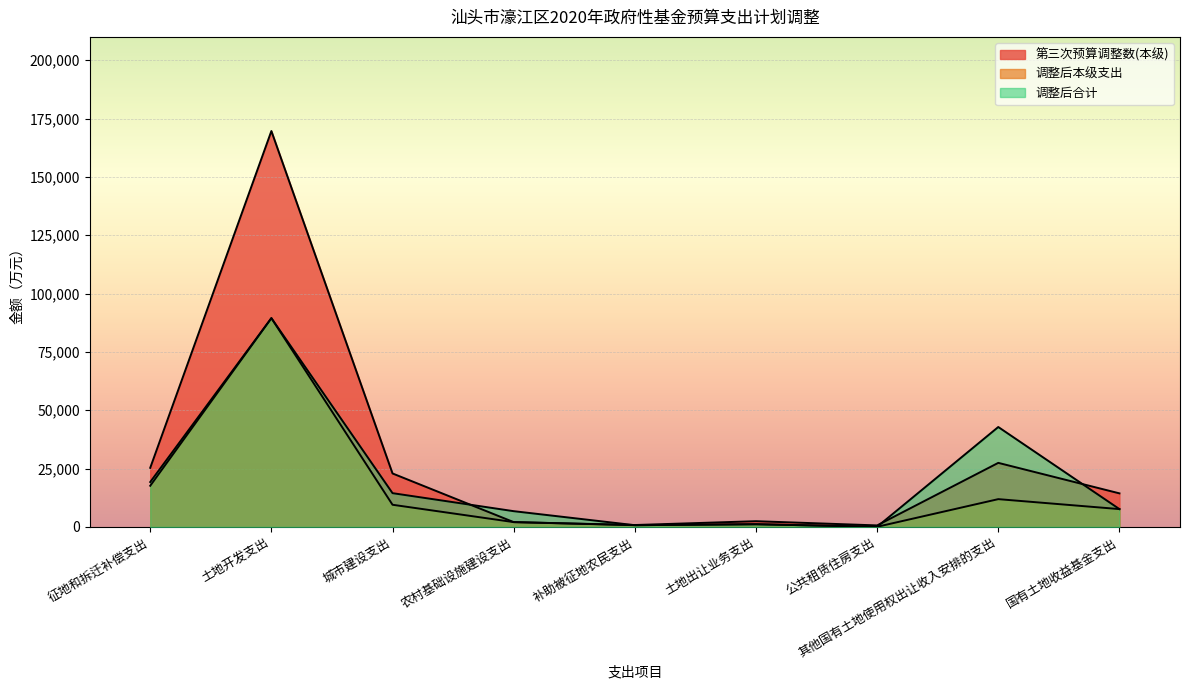

The 调整后合计 series shows 135.0 at 公共租赁住房支出. True or false?

False